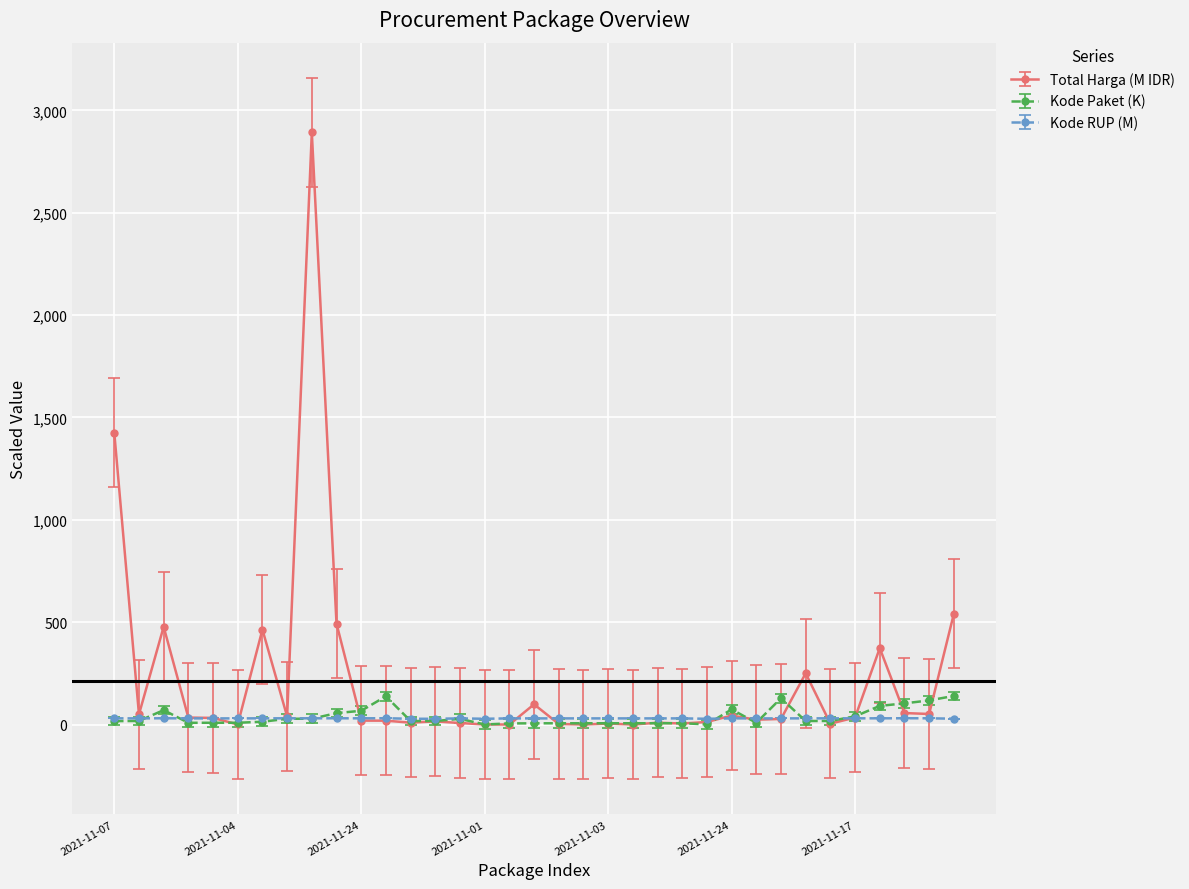

Does the chart display data point markers on the line(s)?

Yes